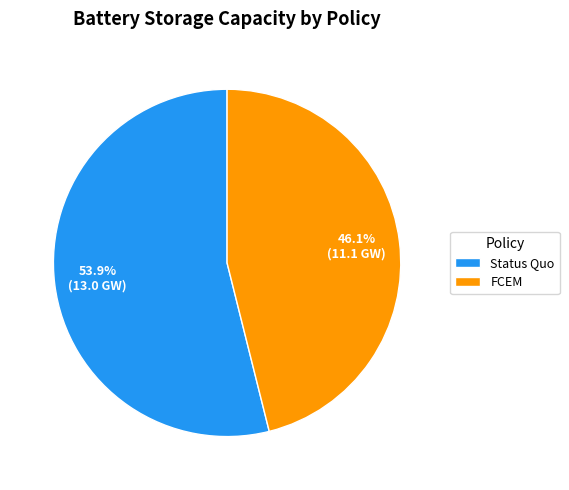

How many segments does this pie chart have?

2